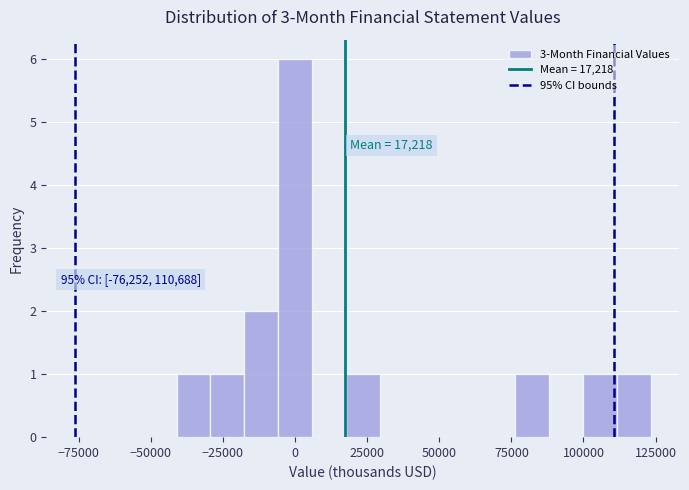

Read against the x-axis, roughly where is the centre of the tallest bar?

0